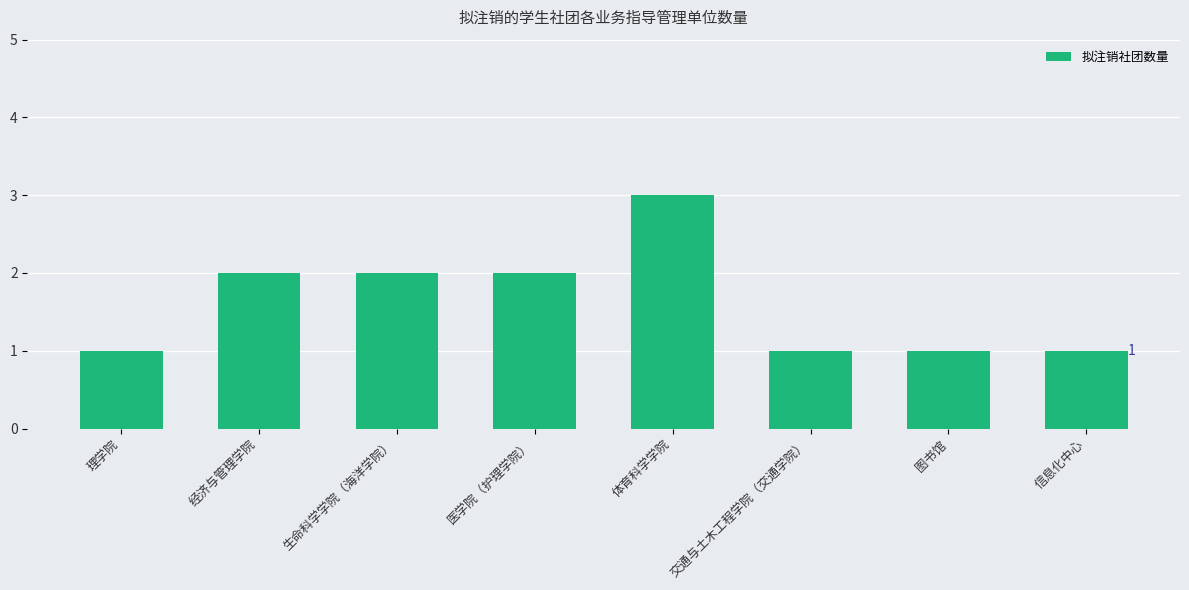

The value at 图书馆 is 0. True or false?

False